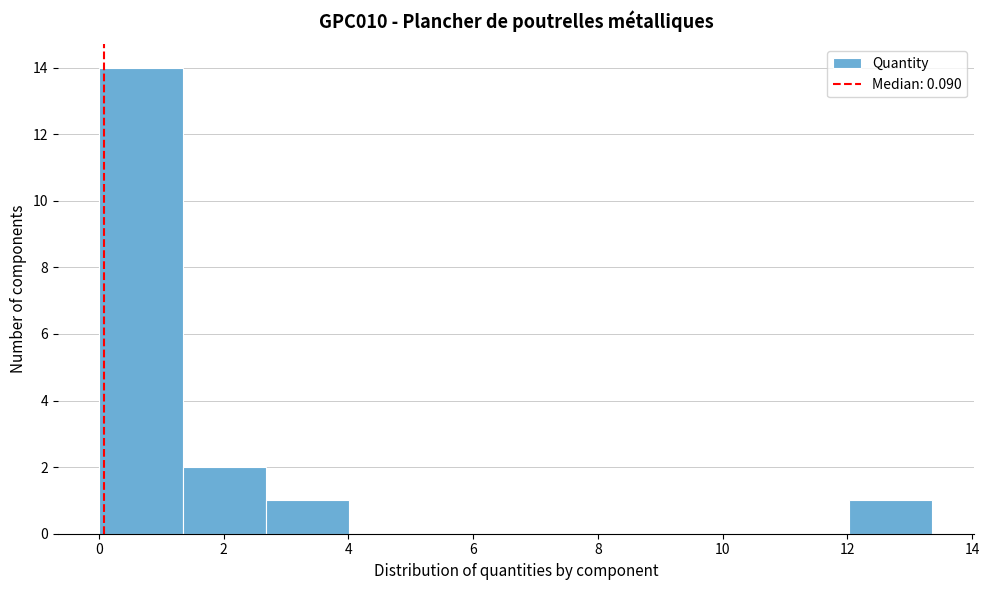

How tall is the bar that spans 1.4 to 2.6 on the x-axis? Neither the bar edges nor the heights are printed on the chart, so give them approximately, as read against the axes.

2